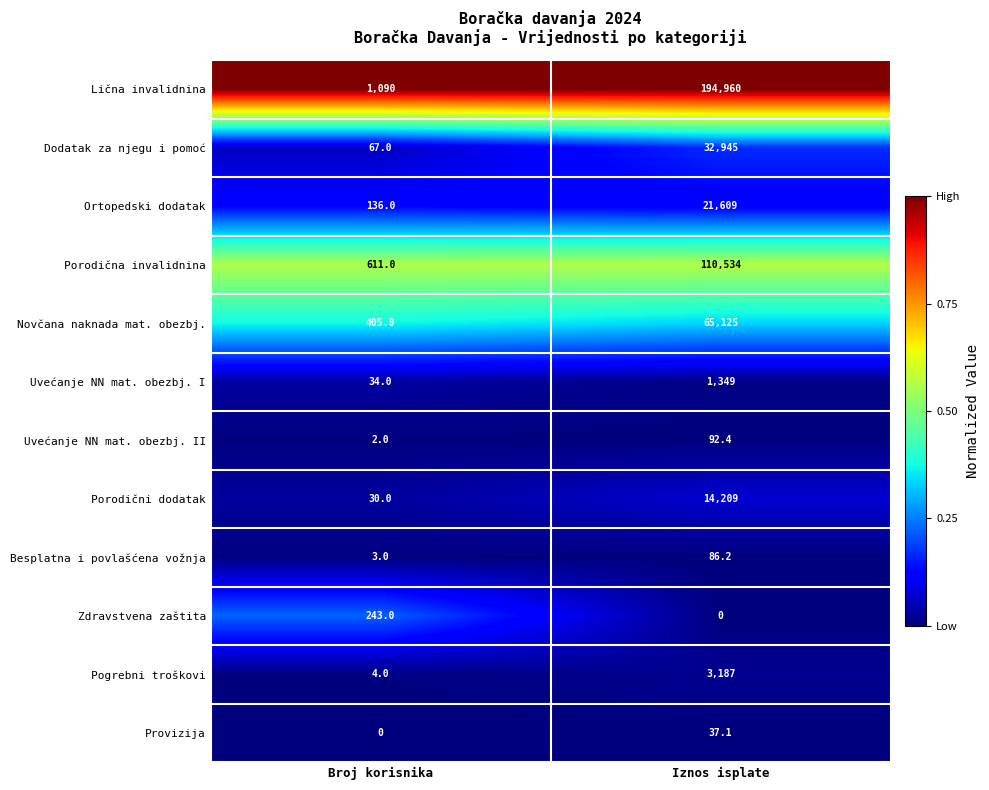

What is the difference between the Porodična invalidnina values at Iznos isplate and Broj korisnika?

109923.0